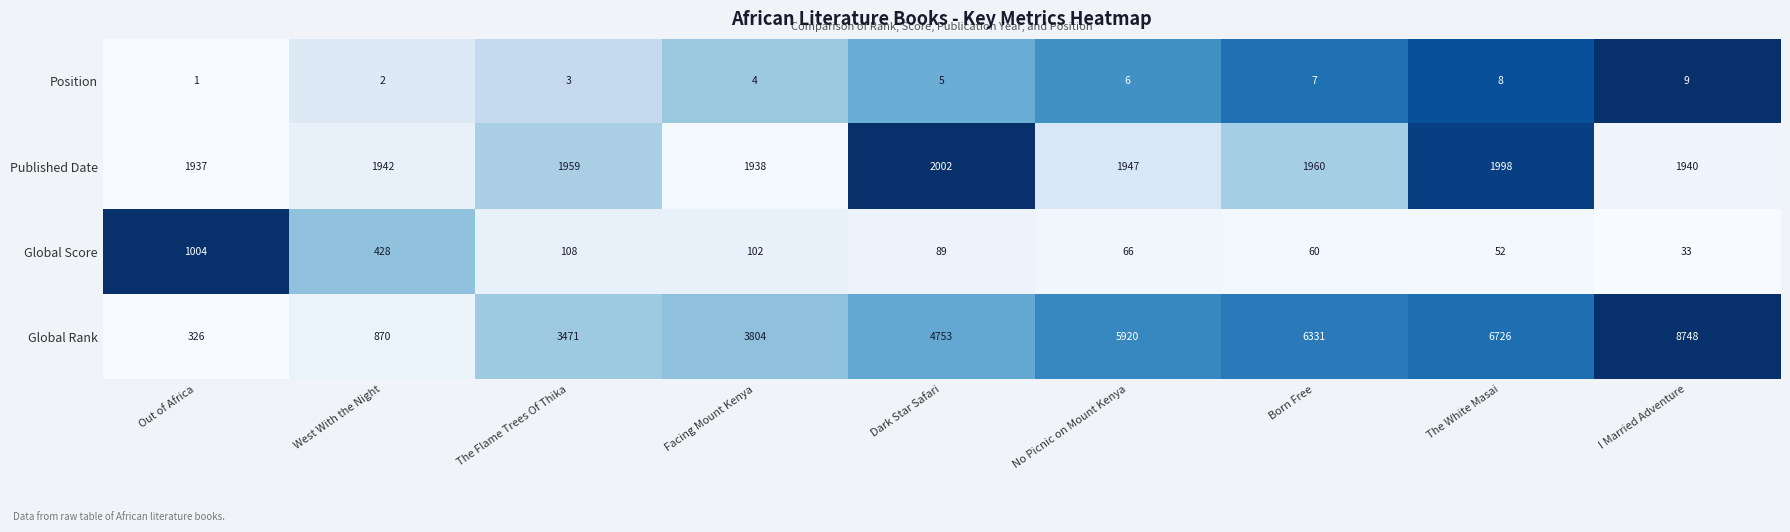

What is the sum of the Global Score values at Dark Star Safari and West With the Night?

517